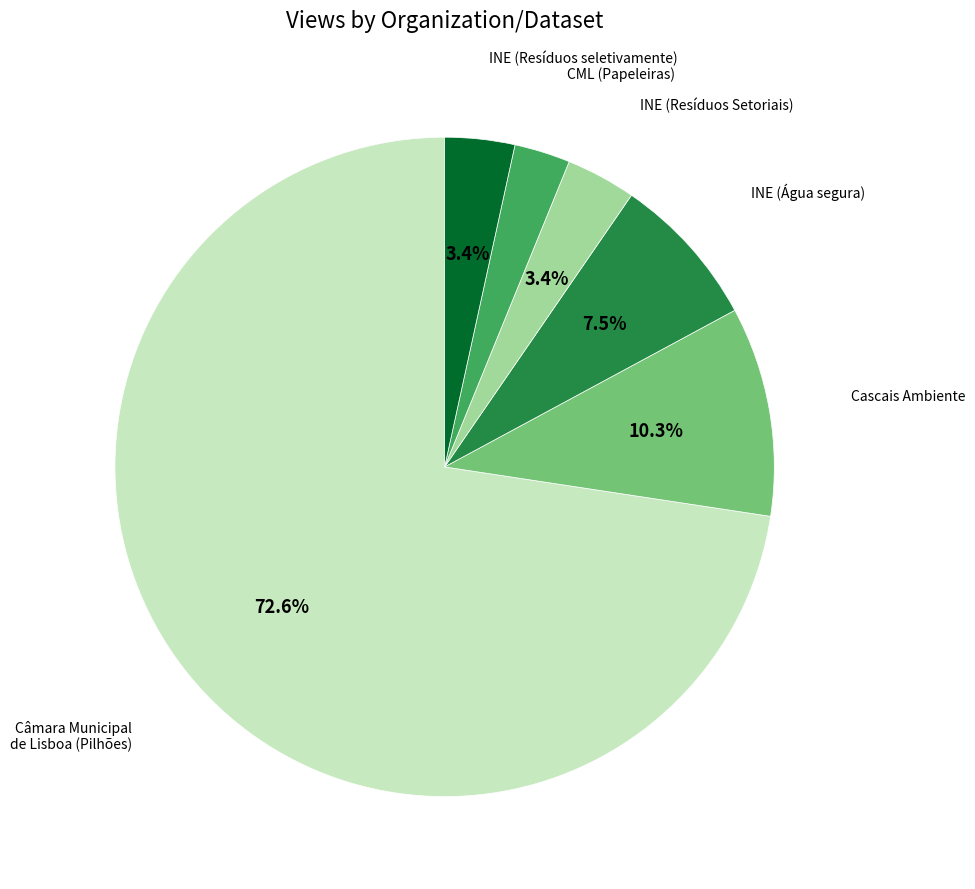

Does any single category account for the majority?

Yes